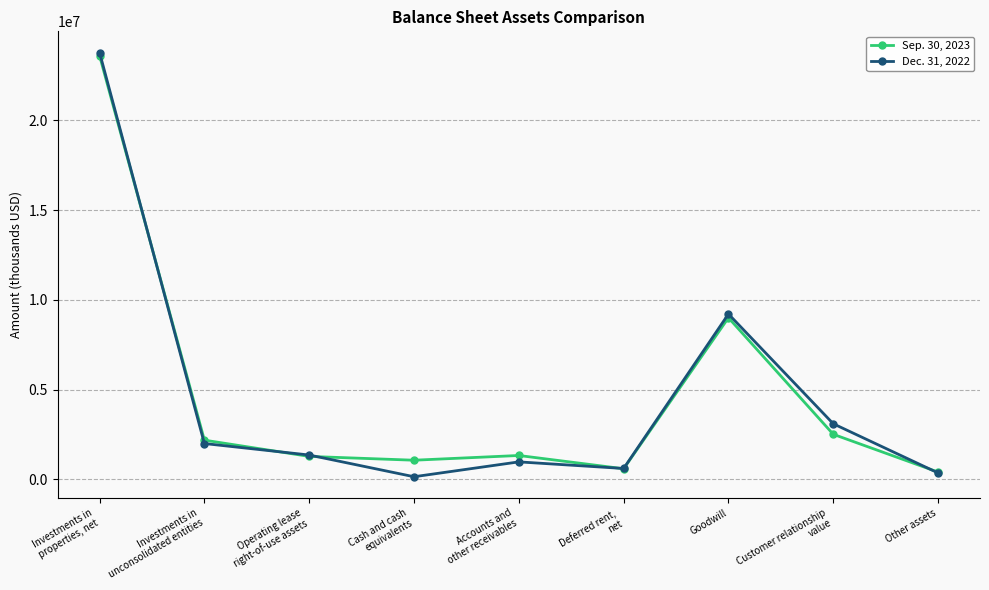

In Dec. 31, 2022, how many points are higher than both neighbors (excluding endpoints)?

2